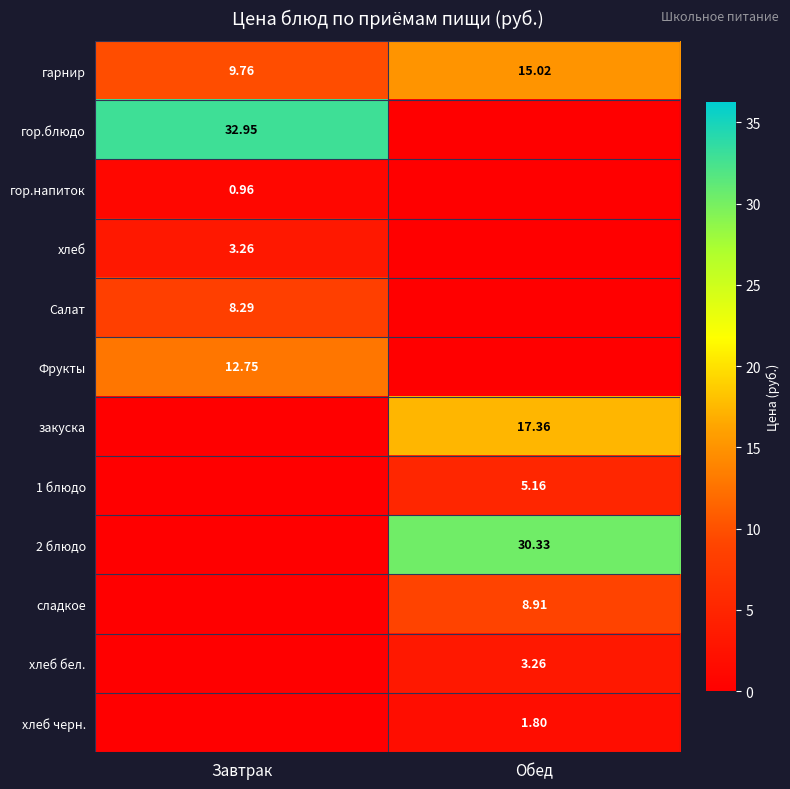

Is the value of Салат at Завтрак greater than the value of Фрукты at Завтрак?

No